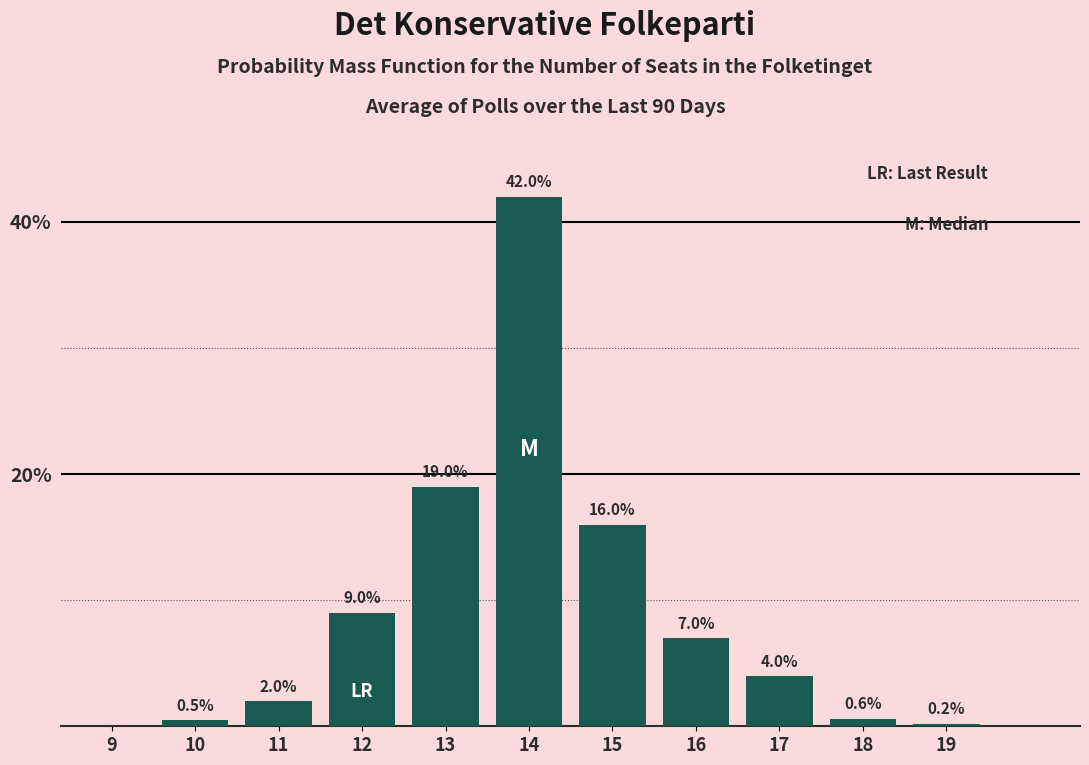

Reading left to right, extract all data points from this chart.

9=0.0	10=0.5	11=2.0	12=9.0	13=19.0	14=42.0	15=16.0	16=7.0	17=4.0	18=0.6	19=0.2